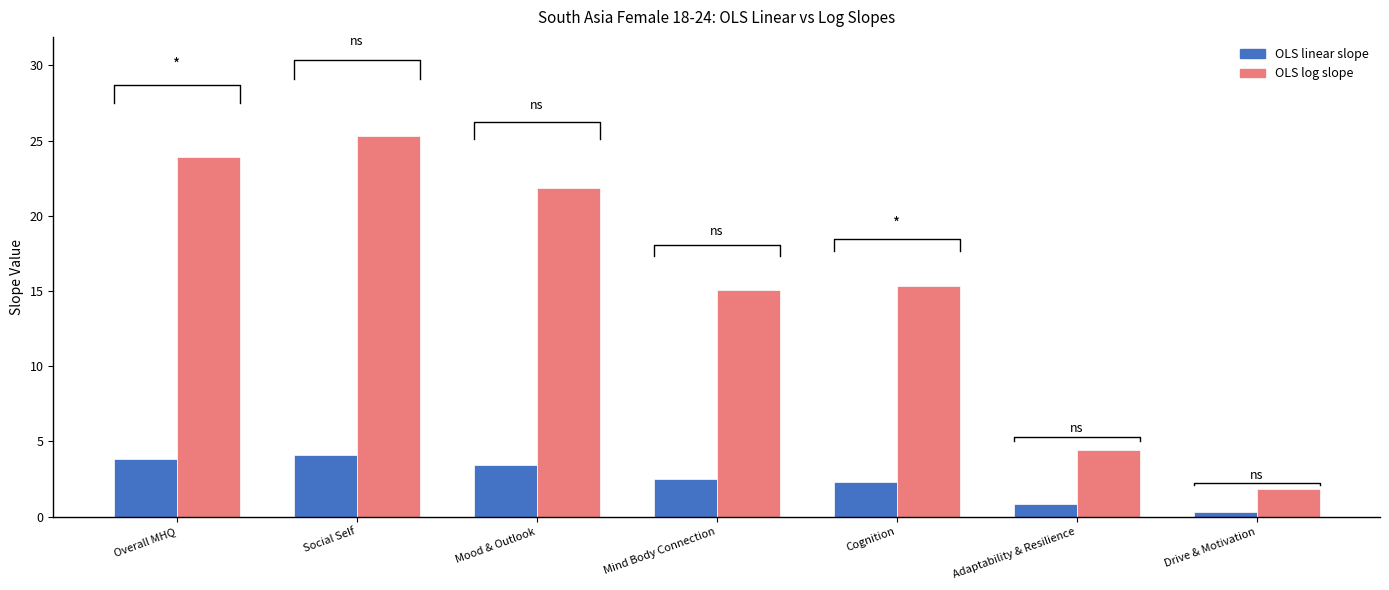

What is the label of the 3rd bar from the left?

Mood & Outlook